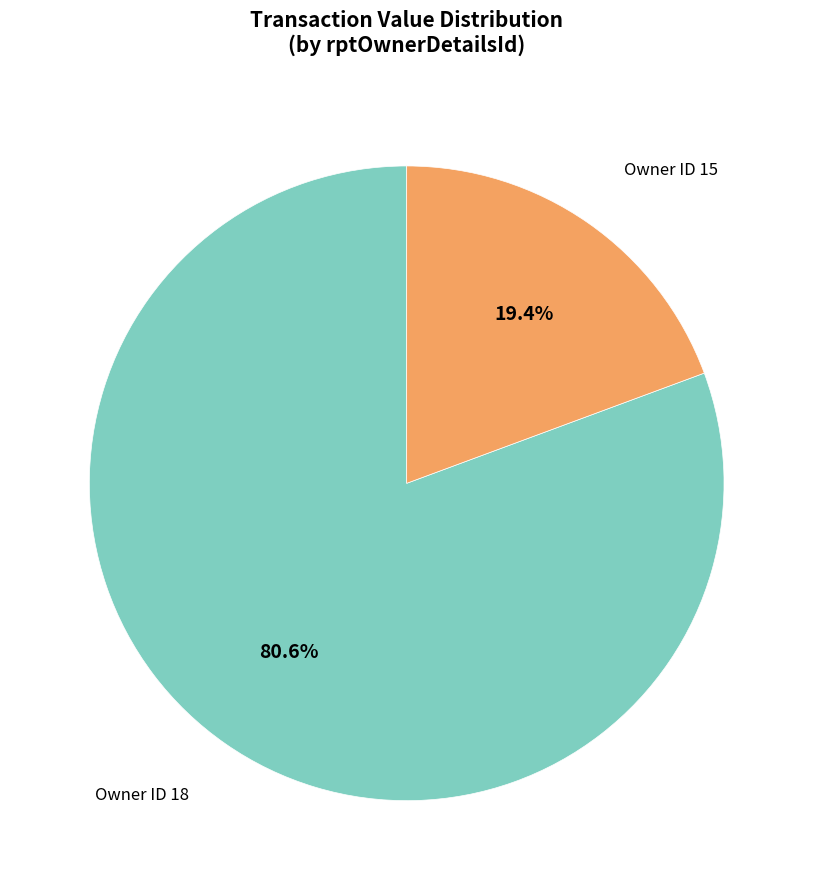

Does any single category account for the majority?

Yes